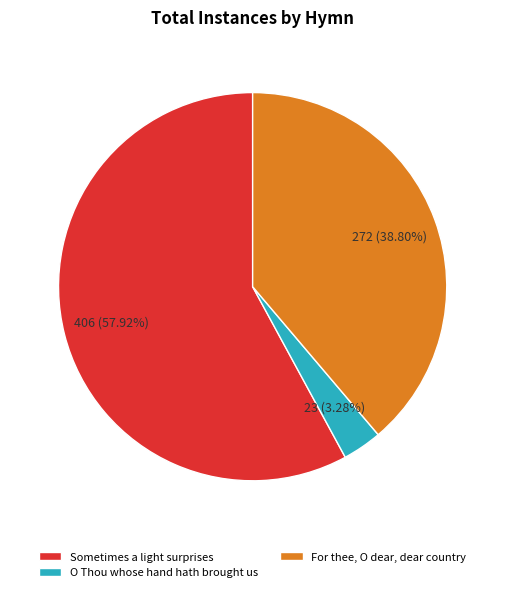

Rank the categories by value from lowest to highest.

O Thou whose hand hath brought us, For thee, O dear, dear country, Sometimes a light surprises